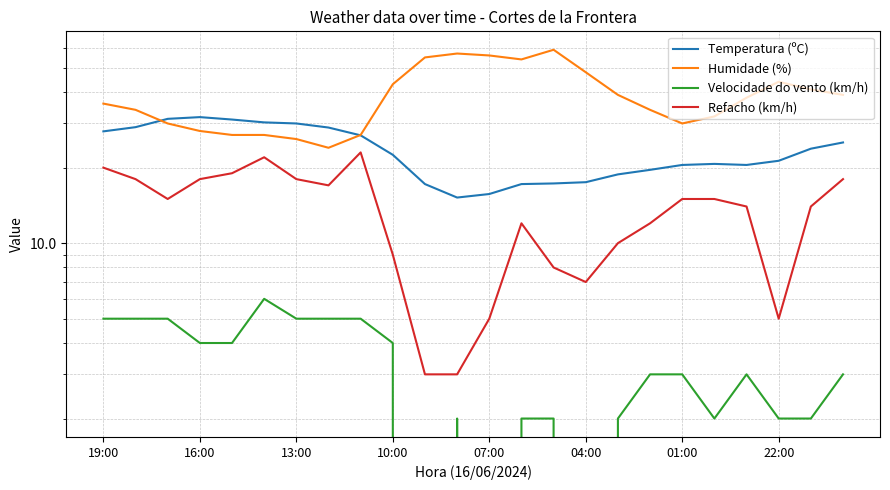

Does the chart display data point markers on the line(s)?

No